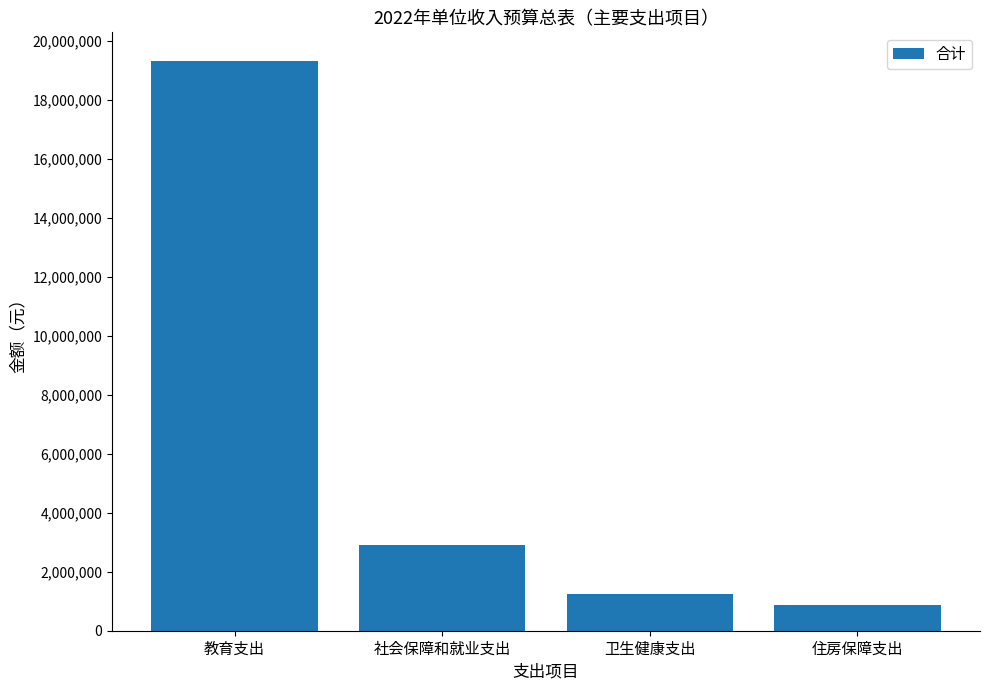

The value at 教育支出 is 19321700. True or false?

True